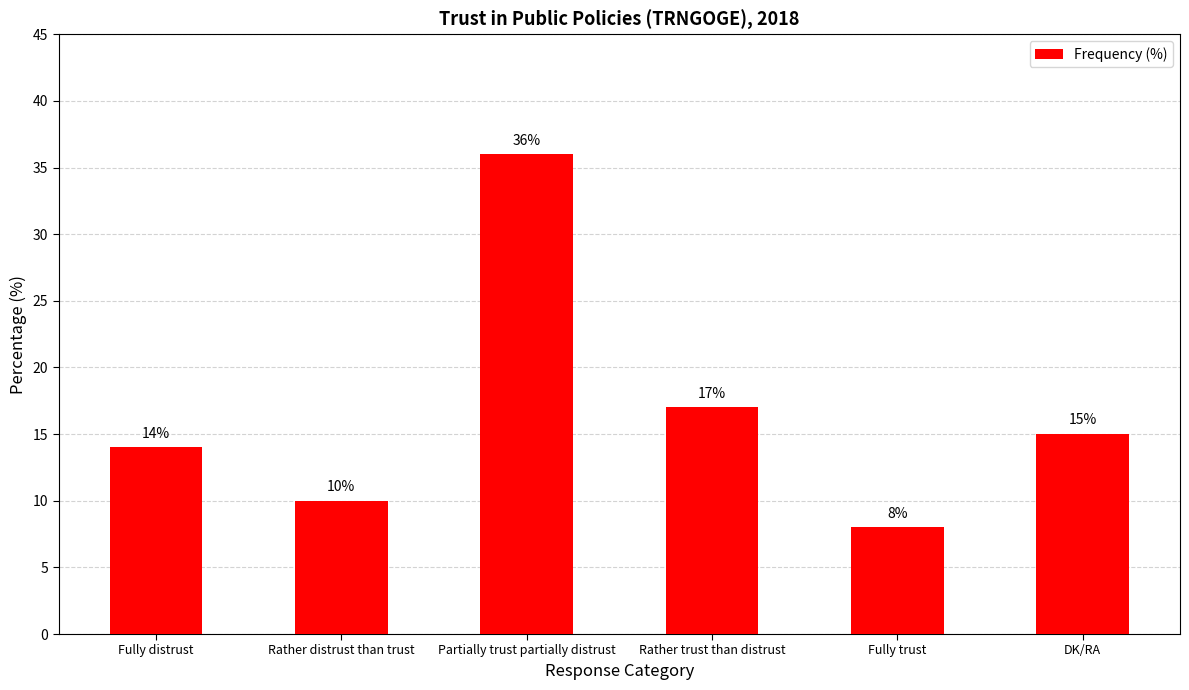

What is the difference between the maximum and minimum values?

28